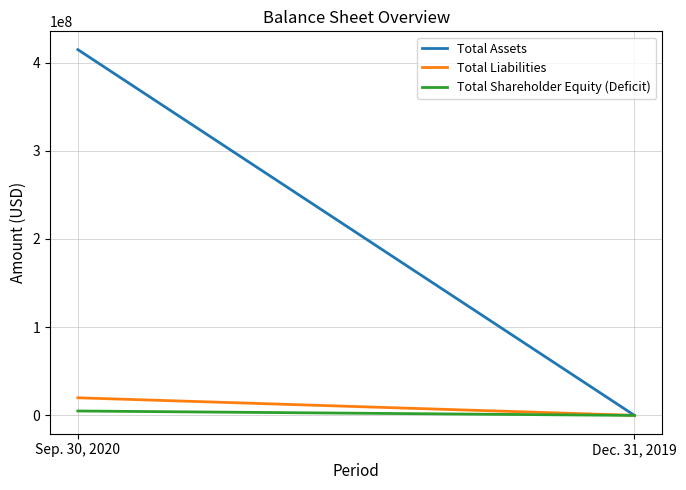

How many positive values does the Total Shareholder Equity (Deficit) series have?

1